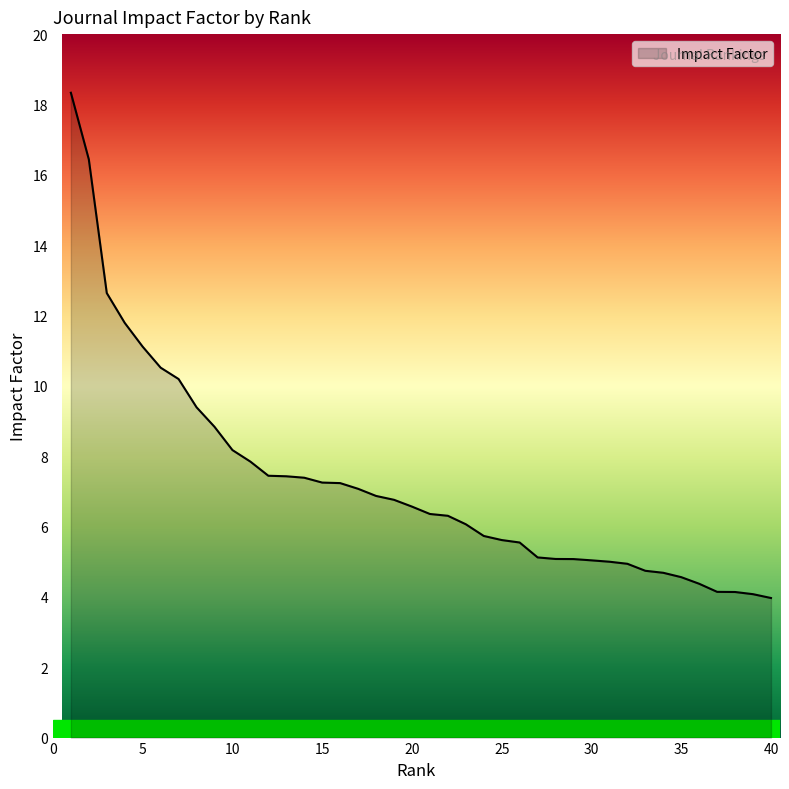

How many distinct data groups are displayed?

1